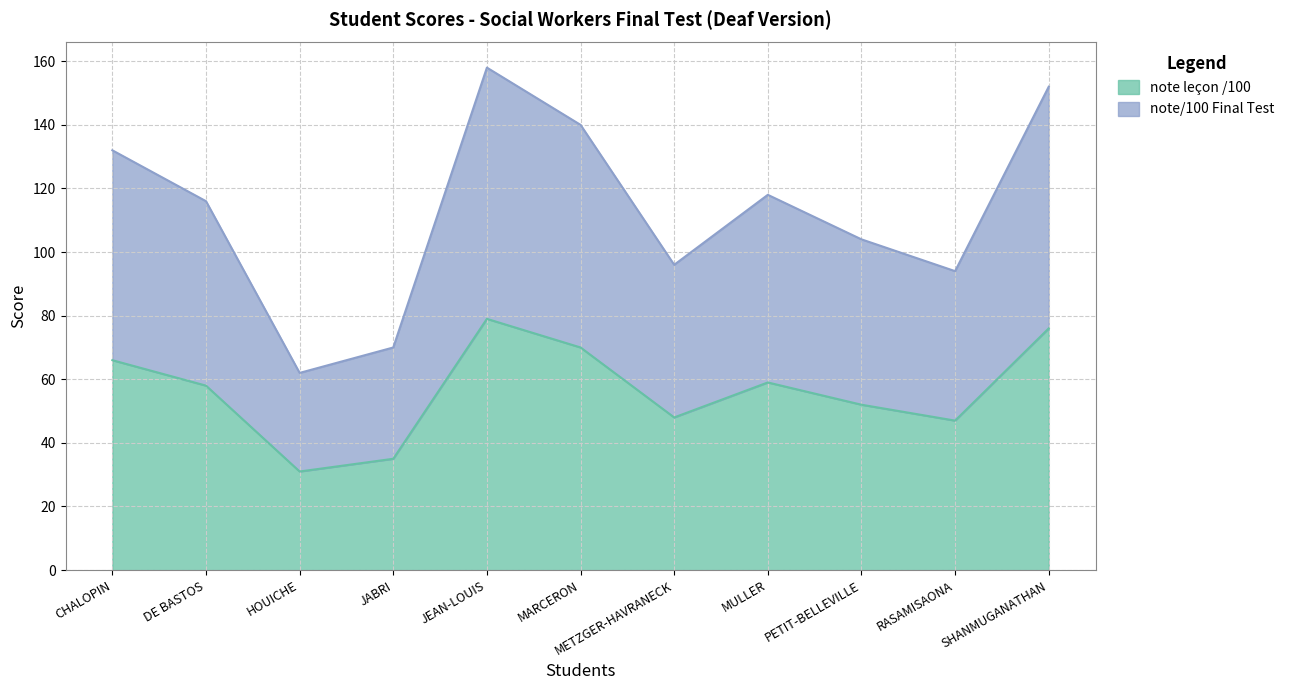

True or false: note/100 Final Test and note leçon /100 intersect in this chart.

False